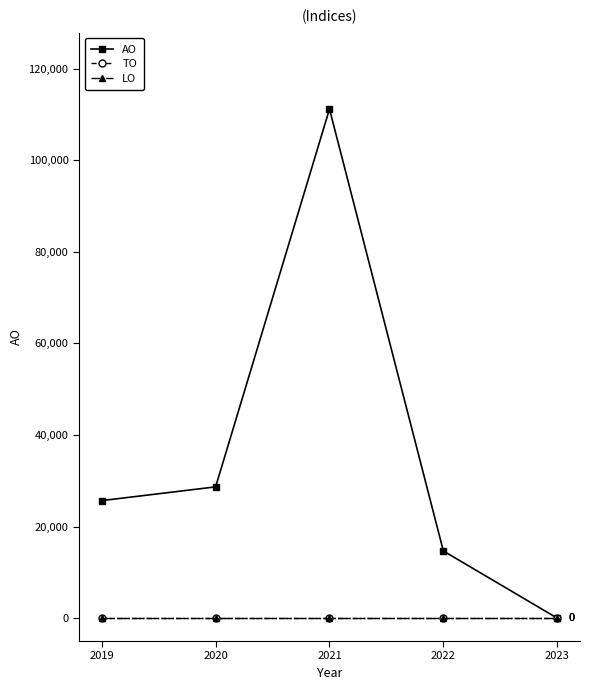

At which category does AO reach its first local peak?

2021